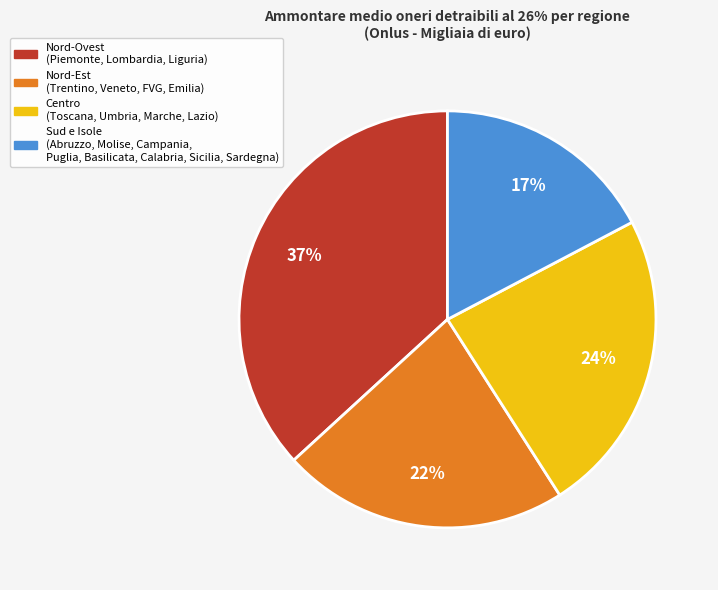

How many slices are in this pie chart?

4